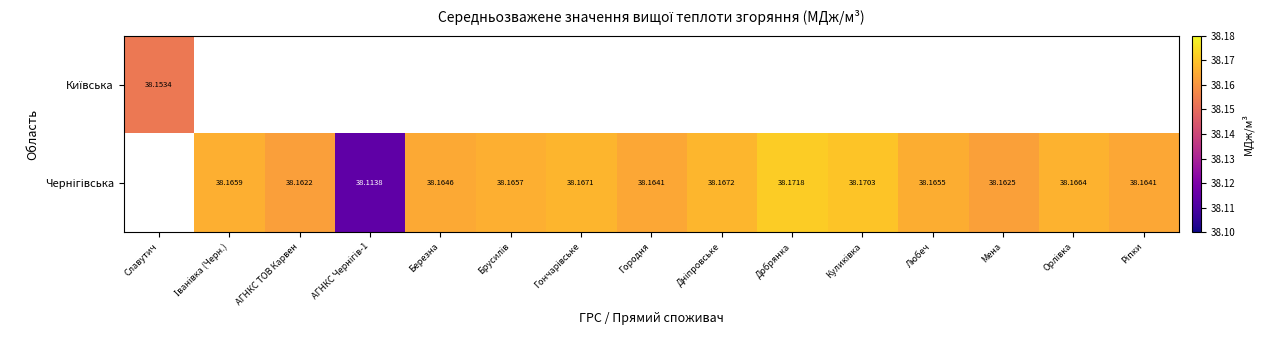

What is the minimum value shown in the chart?

38.1